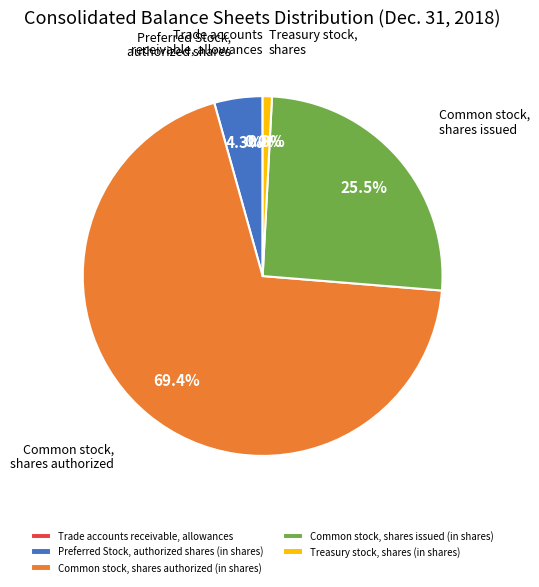

Is there a majority slice in this chart?

Yes